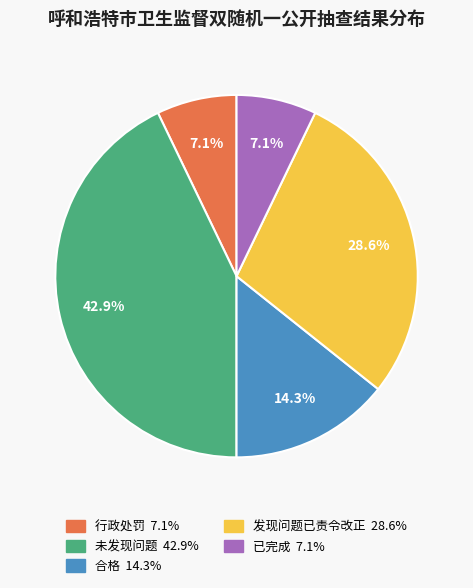

How much of the chart is everything except 合格?

85.7%